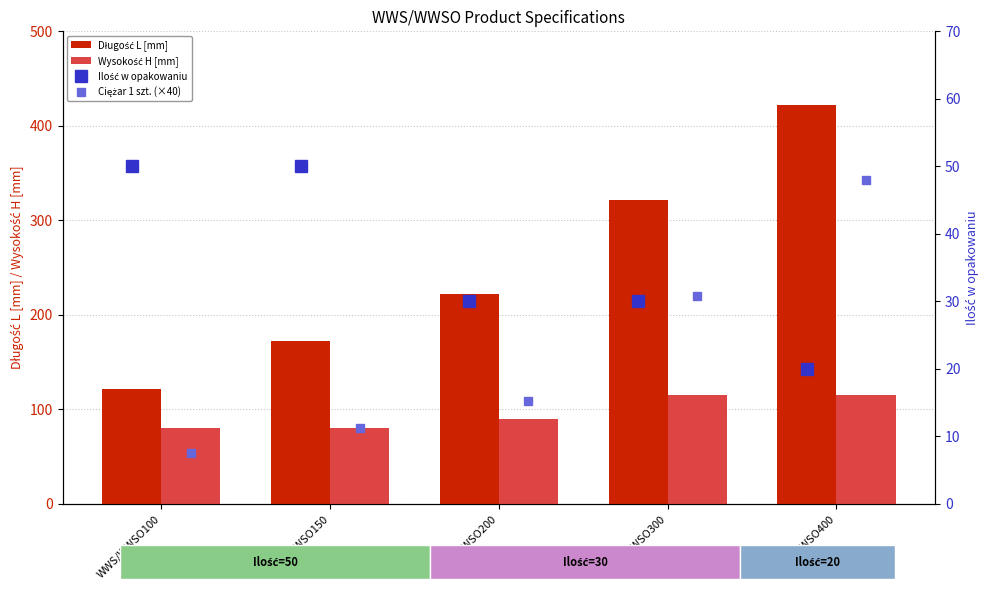

What is the value of the Ciężar 1 szt. (×40) bar at the 1st from the left?

7.6